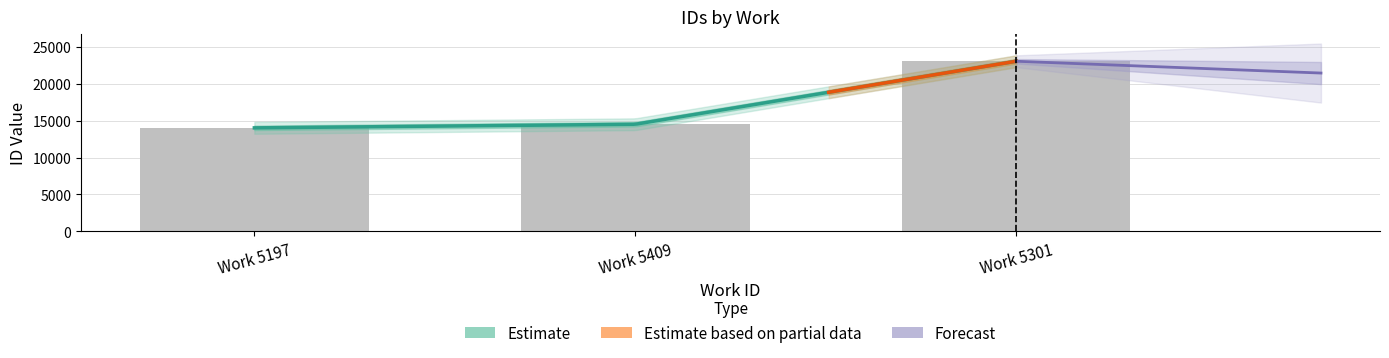

What is the difference between the values at Work 5409 and Work 5197?

490